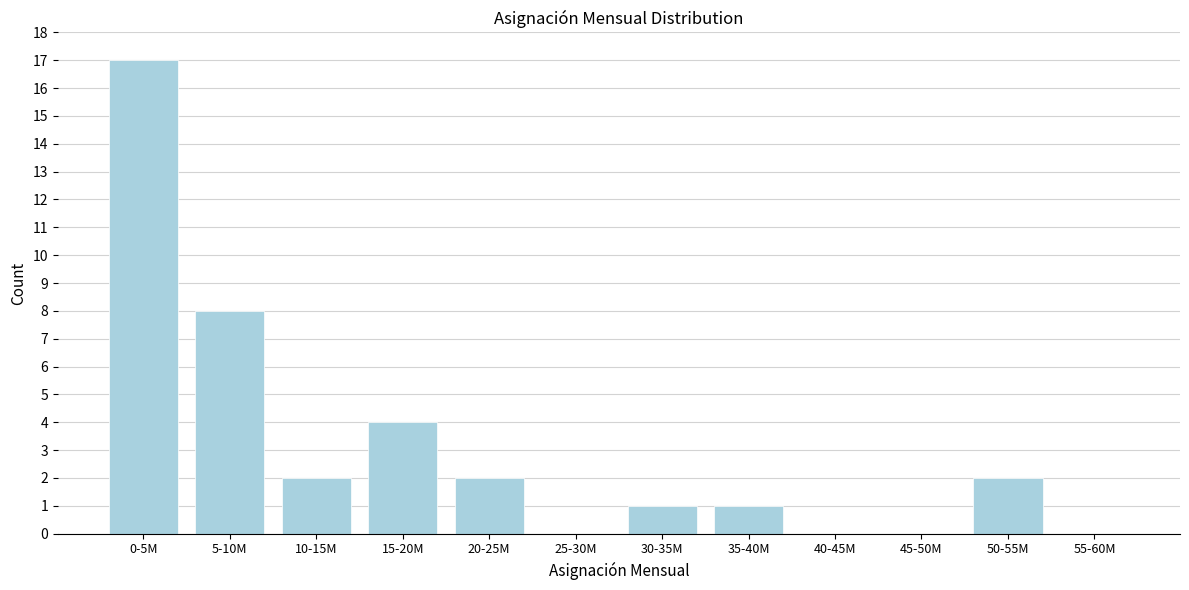

Reading right to left, what are all the values shown in this chart?

55-60M=0	50-55M=2	45-50M=0	40-45M=0	35-40M=1	30-35M=1	25-30M=0	20-25M=2	15-20M=4	10-15M=2	5-10M=8	0-5M=17